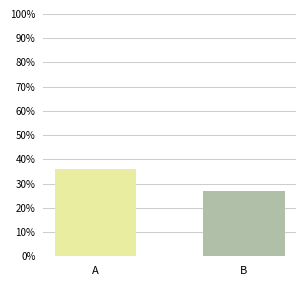

Count the number of categories in the chart.

2